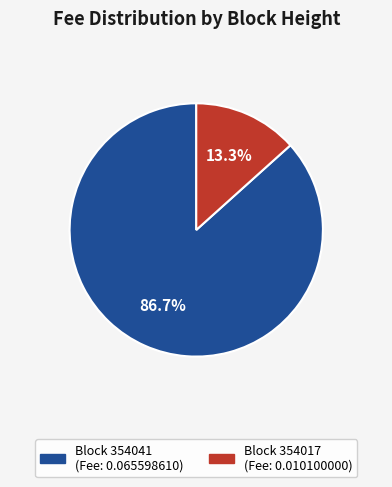

Which category has the smallest portion of the pie?

Block 354017 (Fee: 0.010100000)